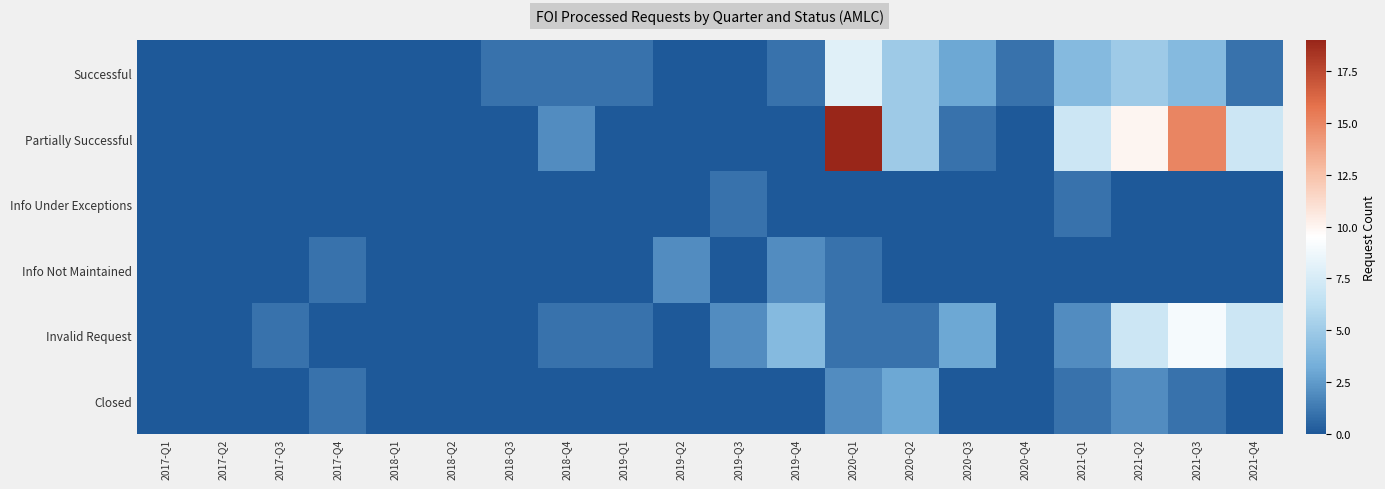

Between 2020-Q4 and 2021-Q4, which series saw the biggest shift?

Partially Successful